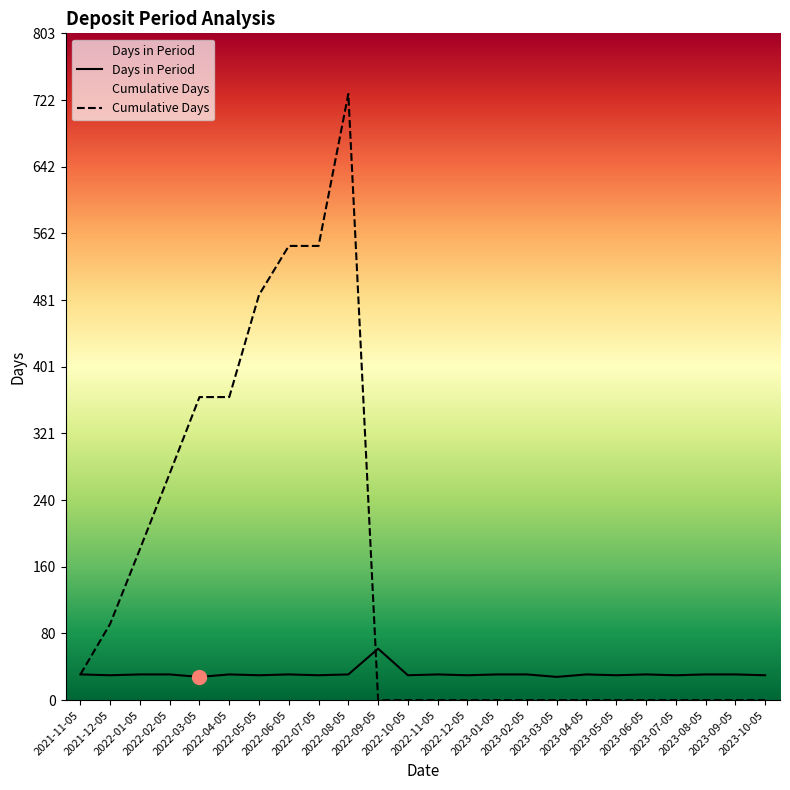

Which series has the largest total across all categories?

Cumulative Days